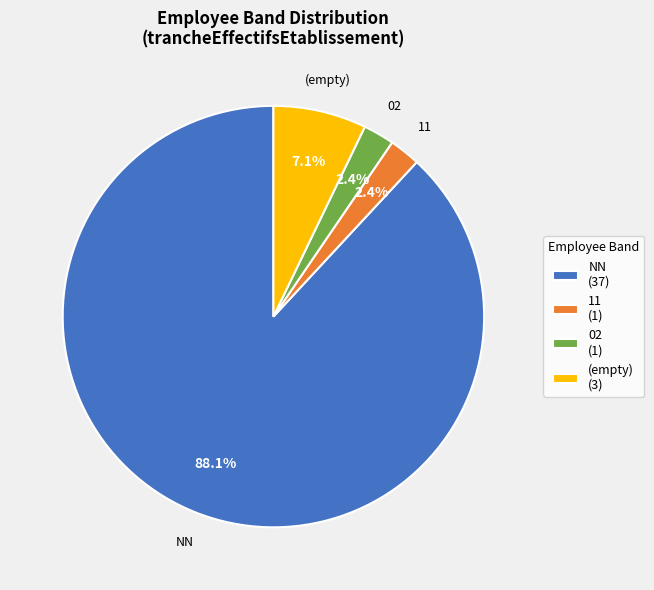

Which category has the biggest portion of the pie?

NN (37)